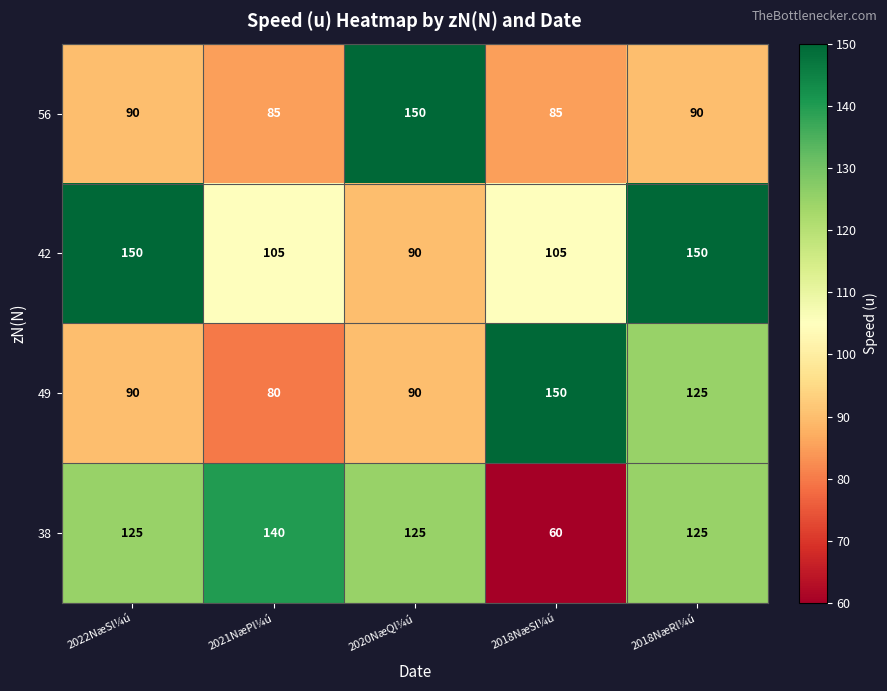

What is the difference between the highest and lowest values at 2020NæQl¼ú?

60